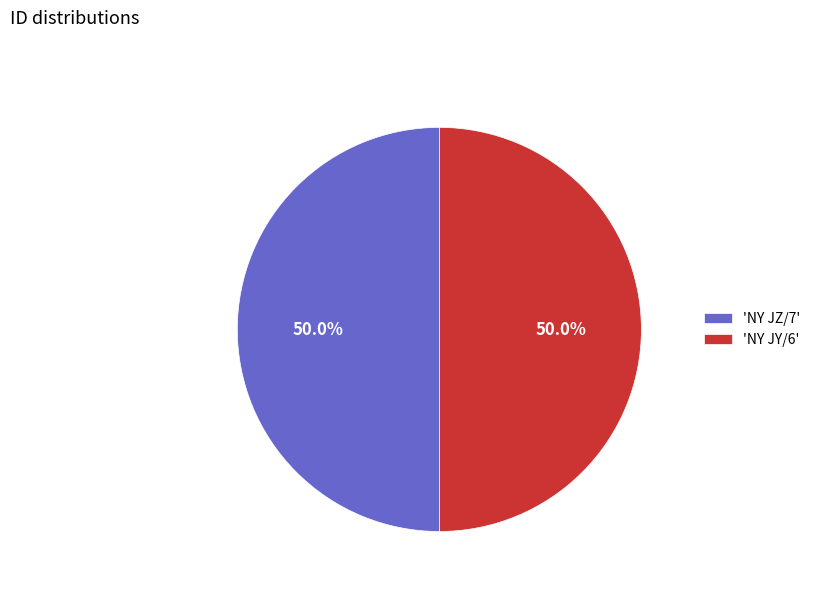

Approximately how many times larger is the value at 'NY JZ/7' compared to 'NY JY/6'?

1.0